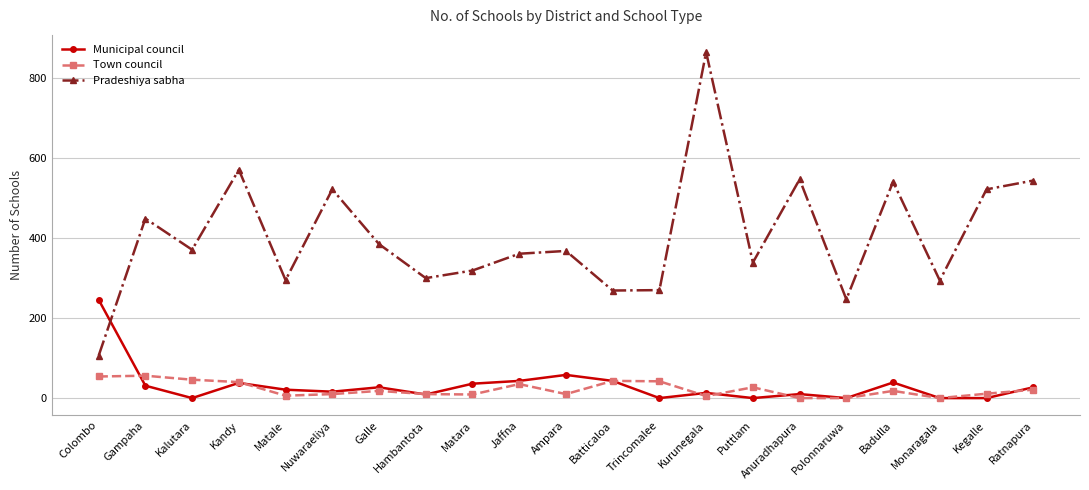

The value of Pradeshiya sabha at Gampaha is 198. True or false?

False